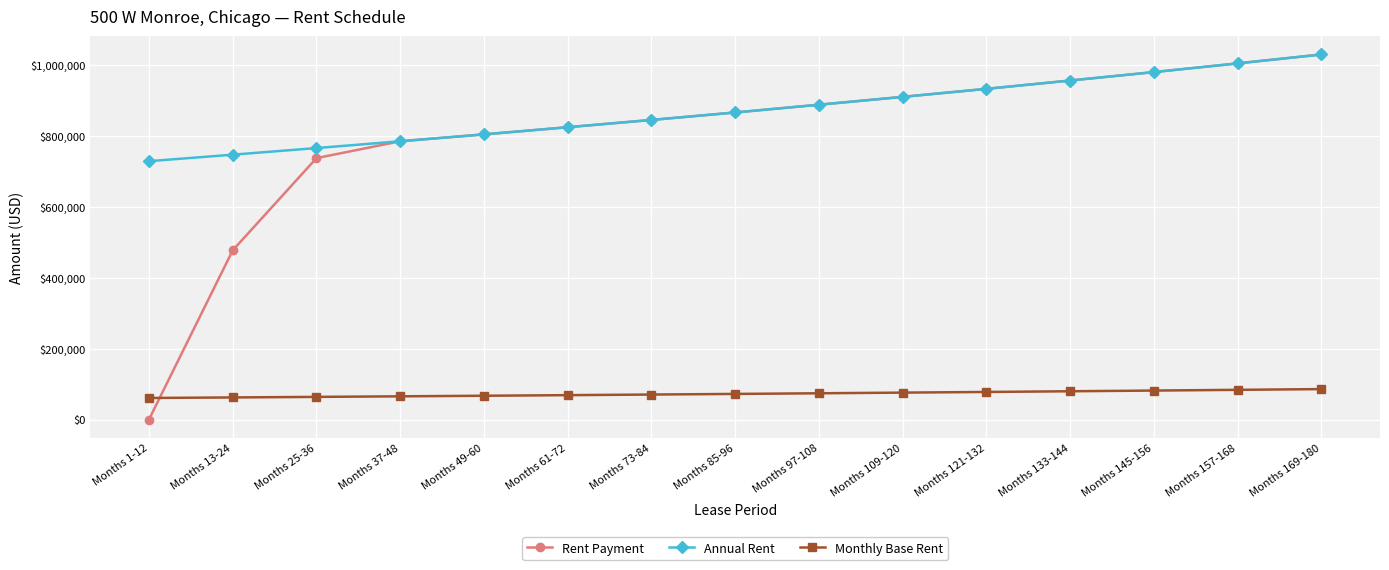

Which label corresponds to the smallest value in the chart?

Months 1-12